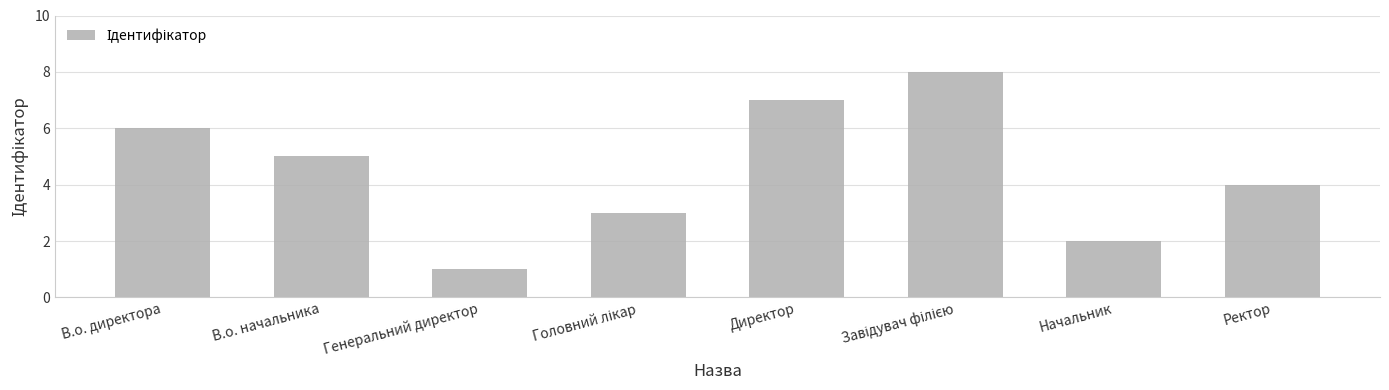

Does the chart contain any negative values?

No